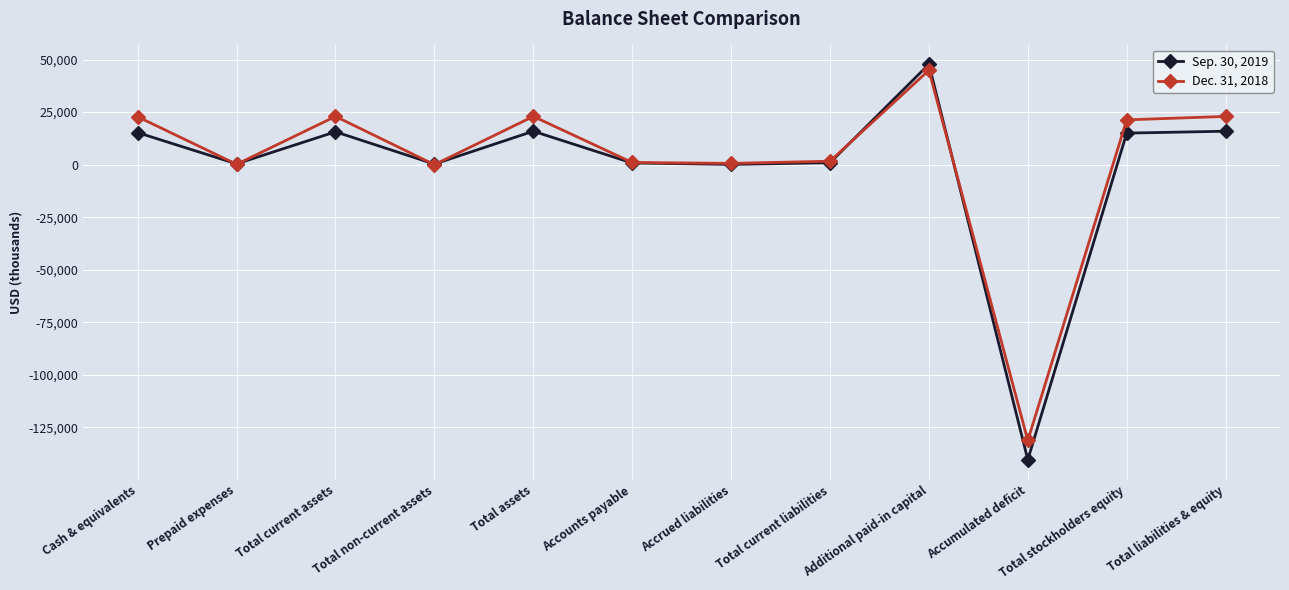

Is it true that Sep. 30, 2019 equals 27045 at Total liabilities & equity?

False